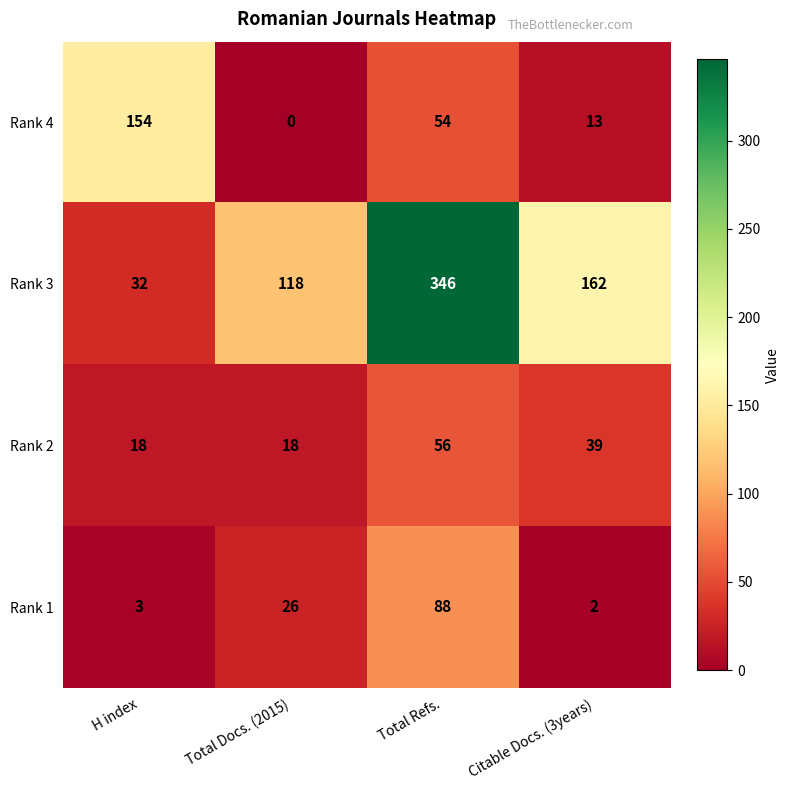

At which label does Rank 3 first exceed 162?

Total Refs.